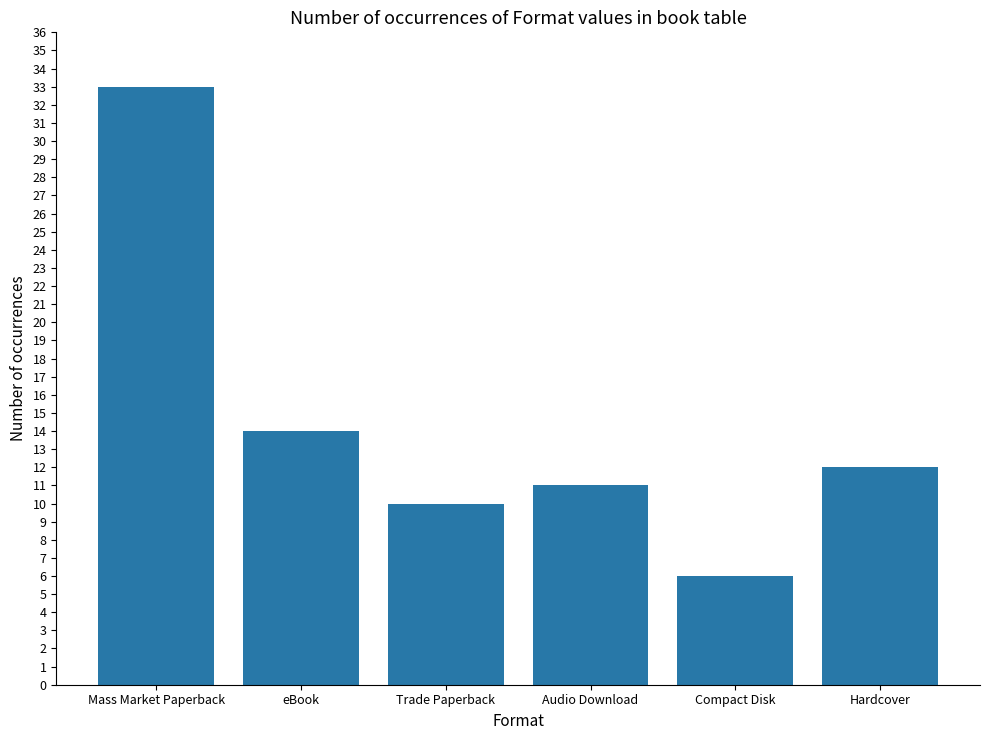

Reading right to left, what are all the values shown in this chart?

Hardcover=12	Compact Disk=6	Audio Download=11	Trade Paperback=10	eBook=14	Mass Market Paperback=33